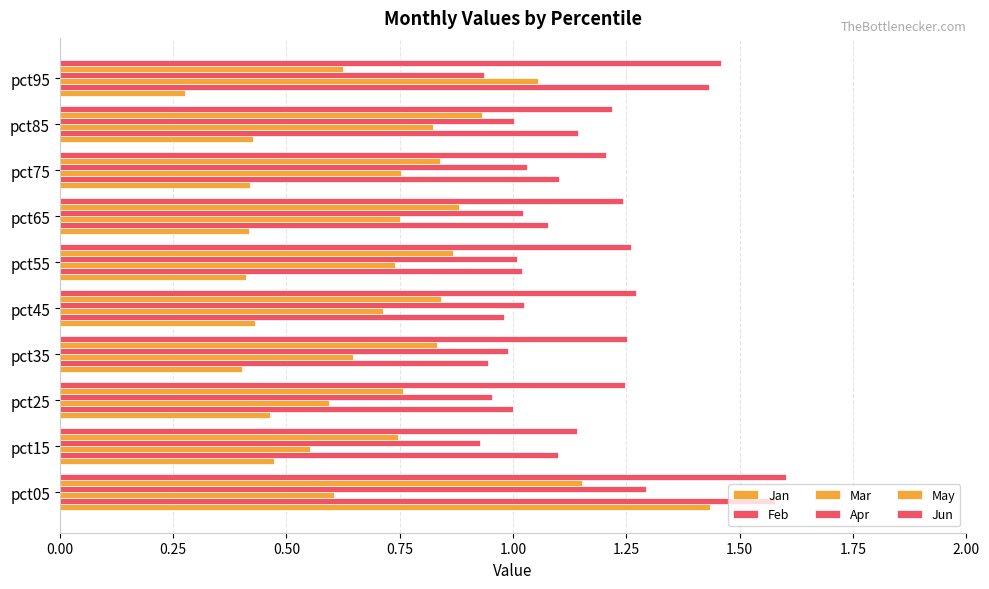

What is the sum of all May values?

8.5